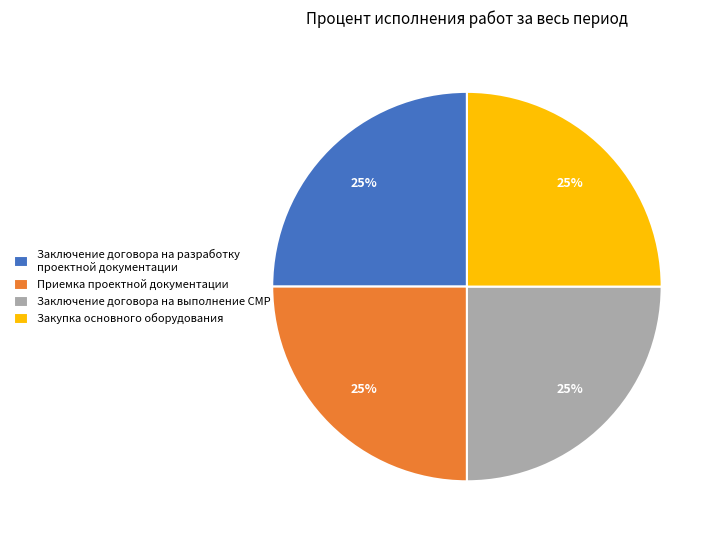

Is there a majority slice in this chart?

No